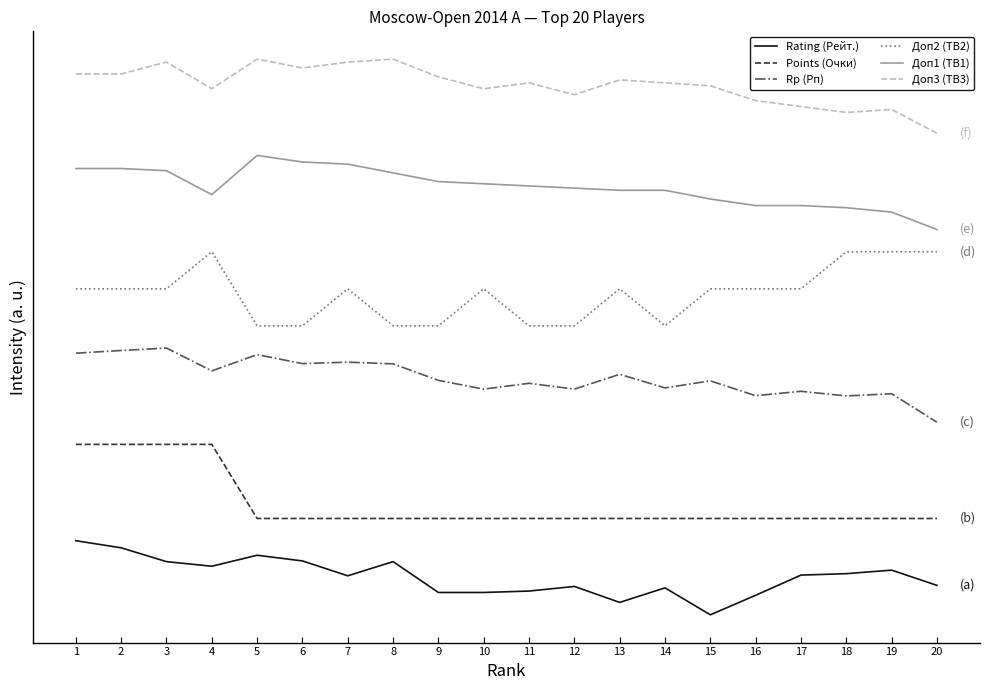

Does the chart have visible grid lines?

No